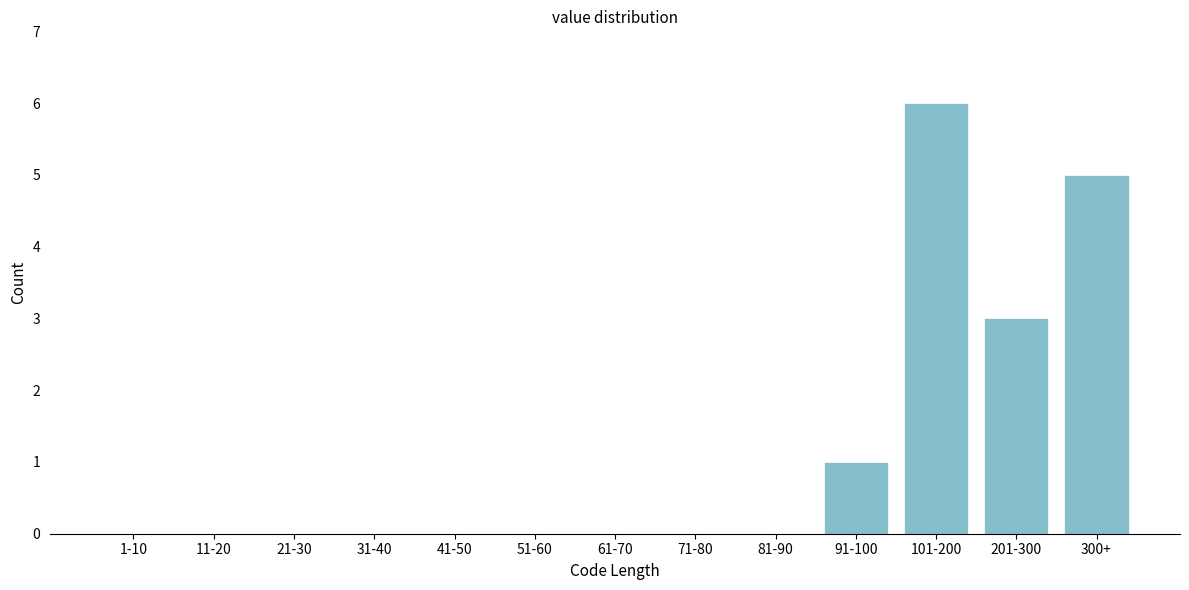

Reading left to right, list all the values displayed in this chart.

1-10=0	11-20=0	21-30=0	31-40=0	41-50=0	51-60=0	61-70=0	71-80=0	81-90=0	91-100=1	101-200=6	201-300=3	300+=5